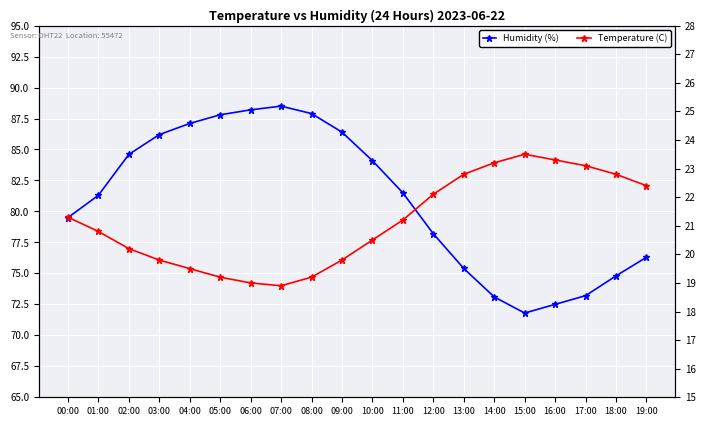

What is the value of the Temperature (C) point at the 11th from the left?

20.5